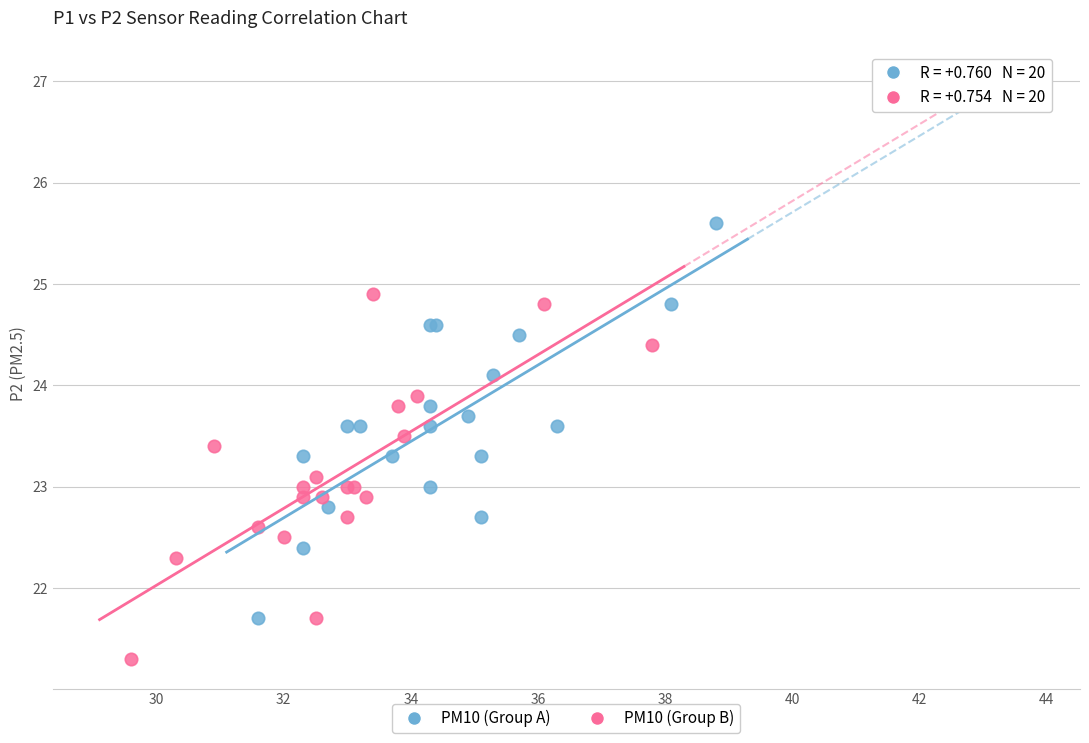

Which series reaches the minimum Y coordinate?

PM10 (Group B)